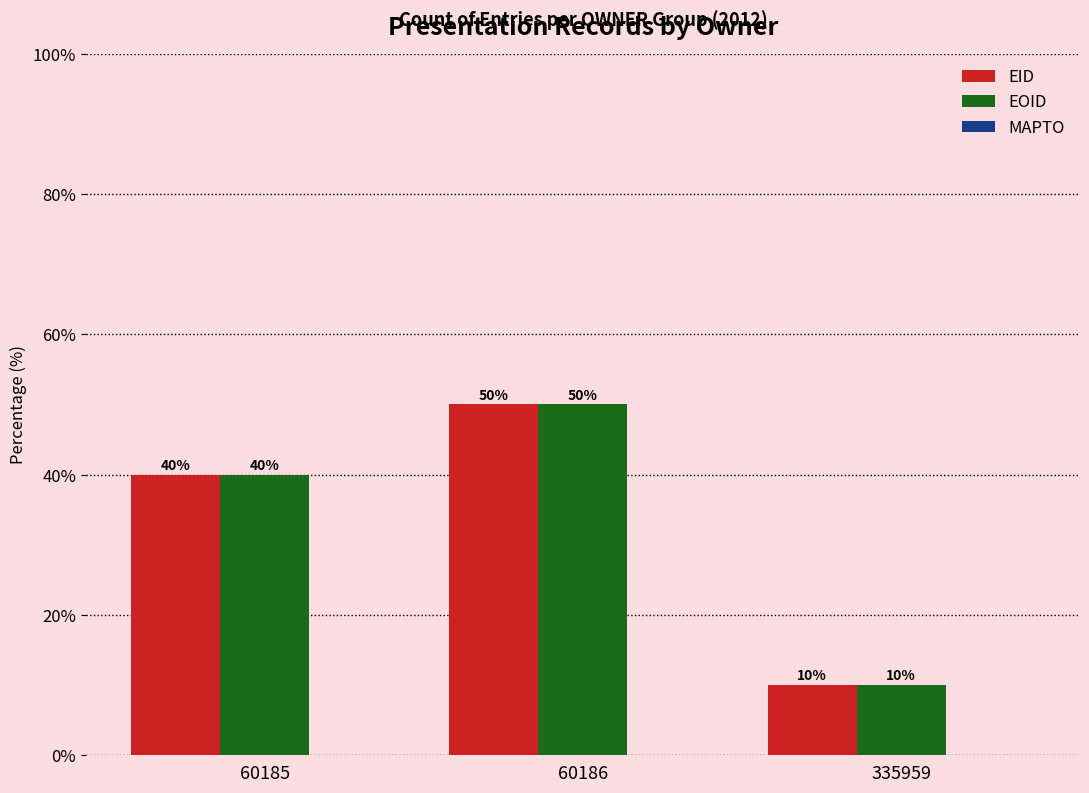

Is it true that EOID equals 19 at 60185?

False